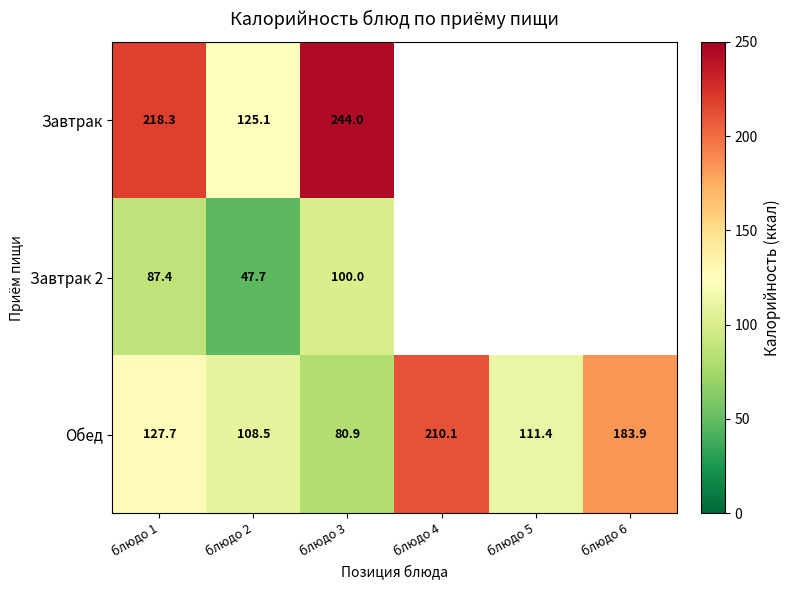

Between блюдо 5 and блюдо 6, which series saw the biggest shift?

Обед